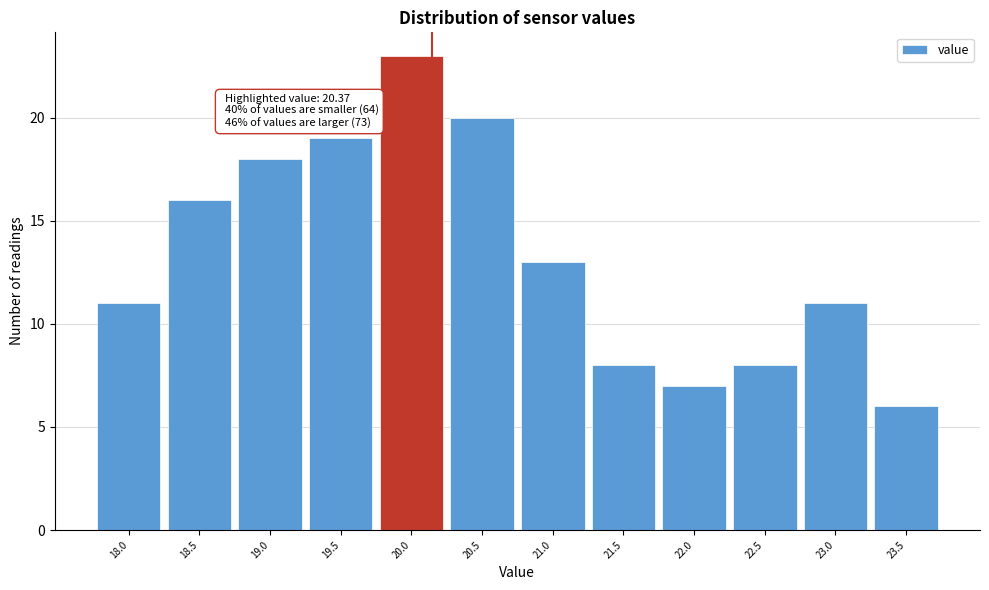

Reading left to right, extract all data points from this chart.

18.0=11	18.5=16	19.0=18	19.5=19	20.0=23	20.5=20	21.0=13	21.5=8	22.0=7	22.5=8	23.0=11	23.5=6